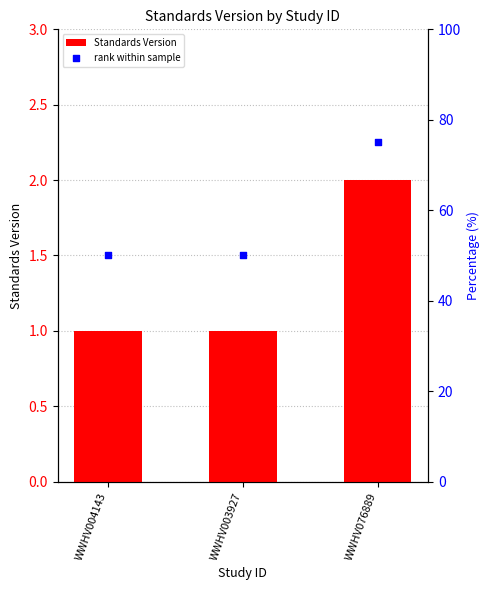

What are all the series names shown in the legend?

Standards Version, rank within sample